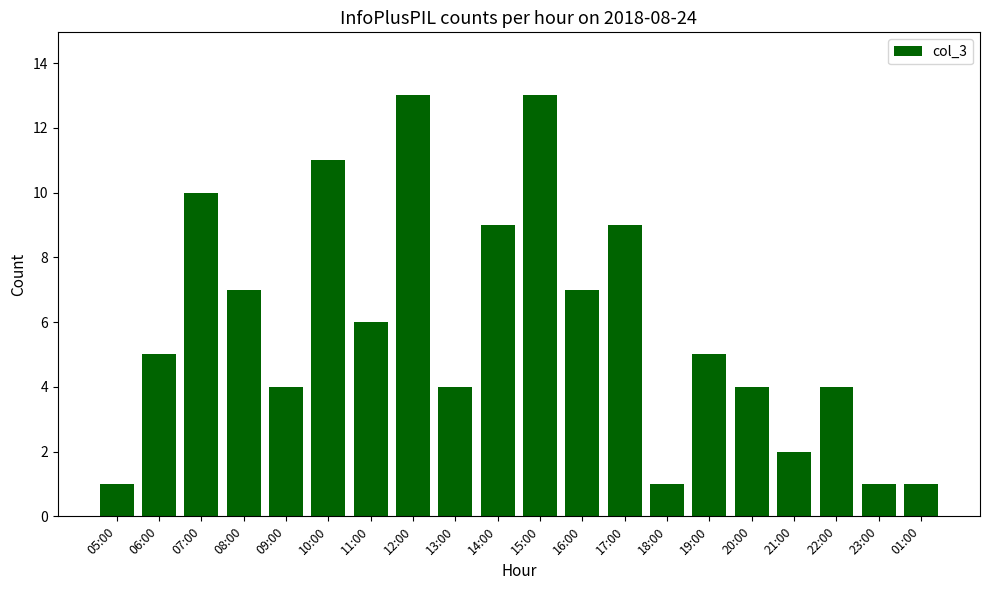

What is the label of the 18th bar from the right?

07:00